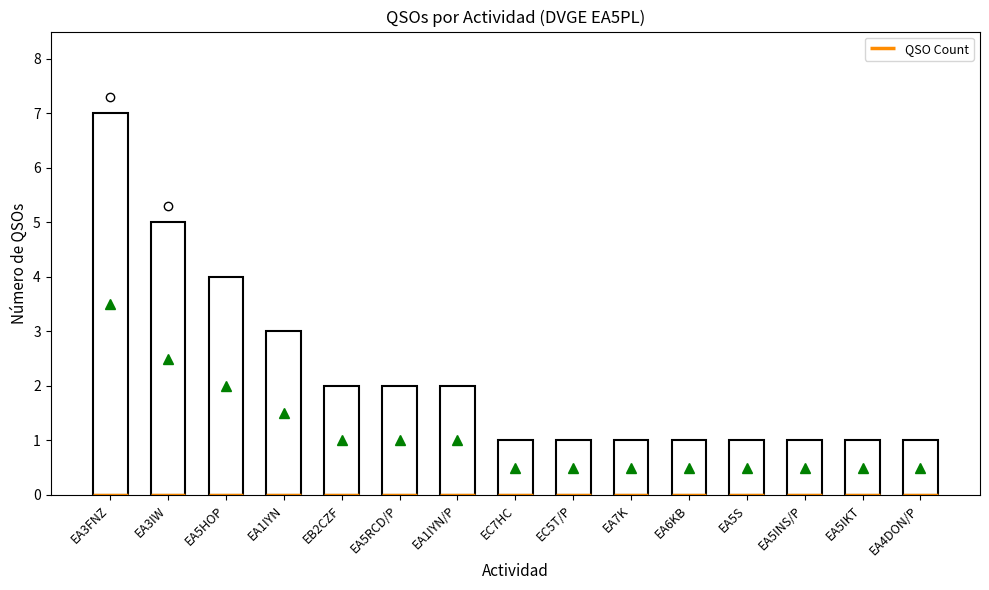

What is the difference between the maximum and minimum values?

6